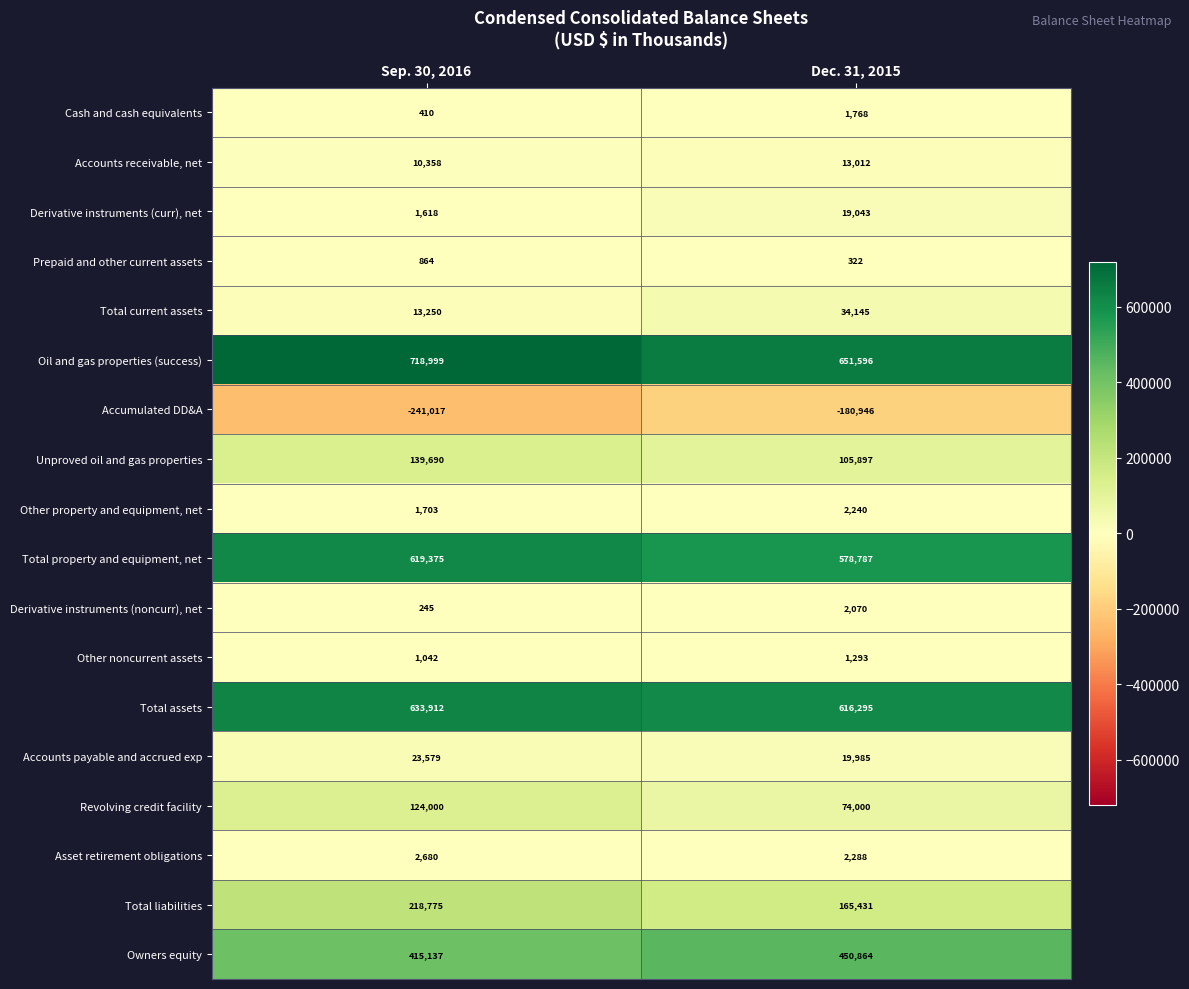

Rank the categories by Total current assets value from highest to lowest.

Dec. 31, 2015, Sep. 30, 2016